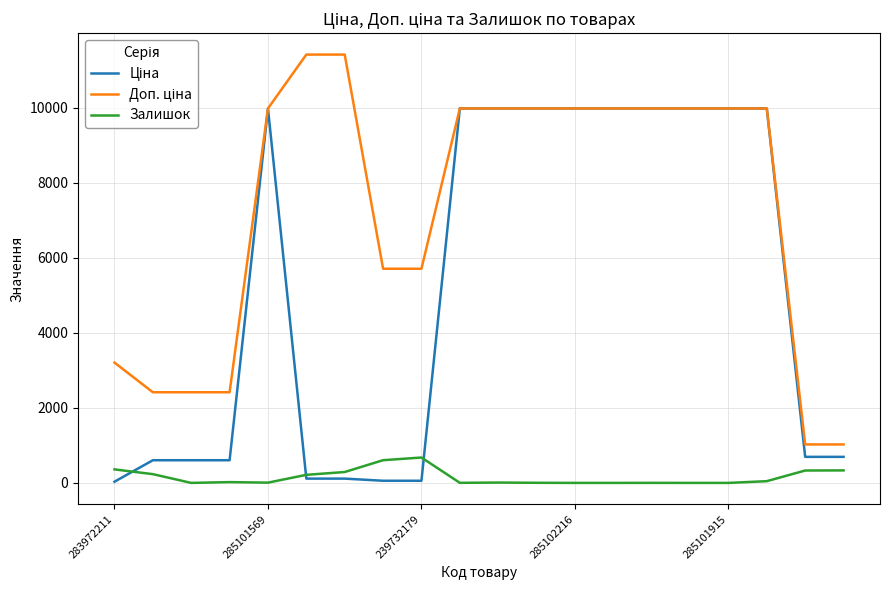

What is the maximum value shown in the chart?

11410.0